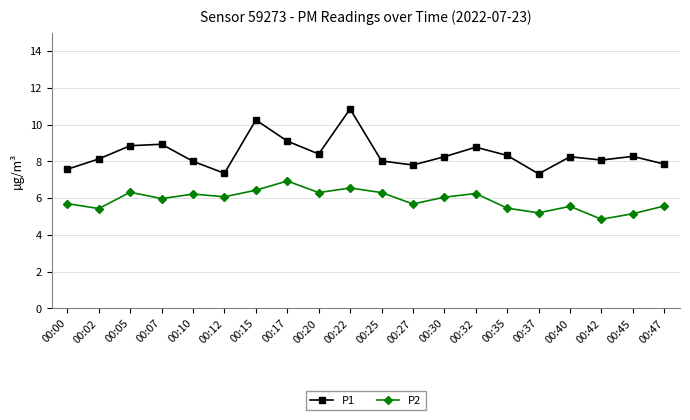

True or false: P2 and P1 intersect in this chart.

False